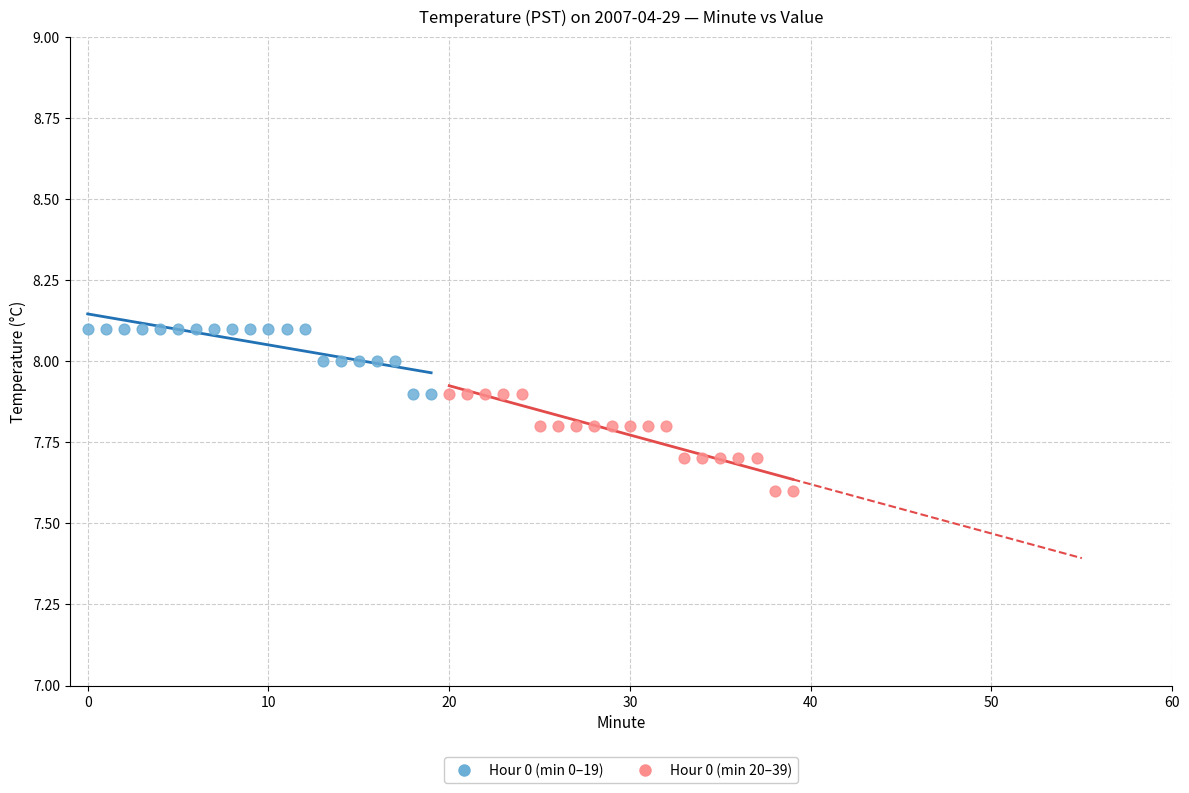

Which series has the widest spread of Y values?

Hour 0 (min 20–39)